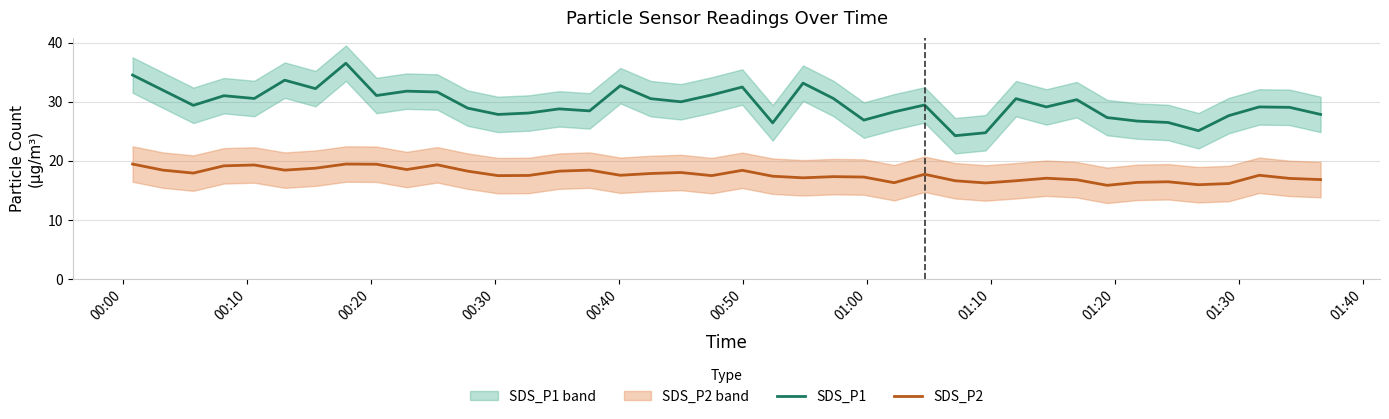

Reading left to right, transcribe all the data shown in this chart.

SDS_P1: 34.5	31.9	29.4	31.0	30.5	33.6	32.2	36.5	31.0	31.8	31.6	28.9	27.8	28.1	28.8	28.4	32.7	30.5	30.0	31.1	32.5	26.4	33.1	30.5	26.9	28.3	29.4	24.2	24.7	30.5	29.1	30.3	27.3	26.7	26.5	25.1	27.6	29.1	29.0	27.8
SDS_P2: 19.4	18.4	17.9	19.1	19.3	18.4	18.7	19.4	19.4	18.5	19.3	18.2	17.5	17.5	18.2	18.4	17.5	17.8	18.0	17.5	18.4	17.4	17.1	17.3	17.2	16.3	17.7	16.6	16.2	16.6	17.0	16.8	15.8	16.3	16.4	15.9	16.1	17.5	17.0	16.8